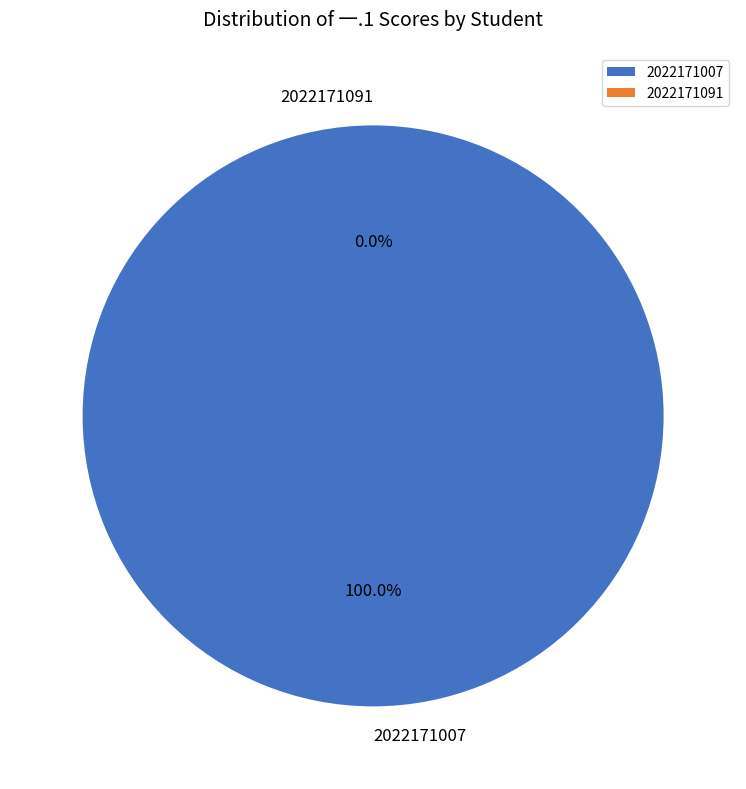

The 2022171091 slice represents 0% of the pie. True or false?

True